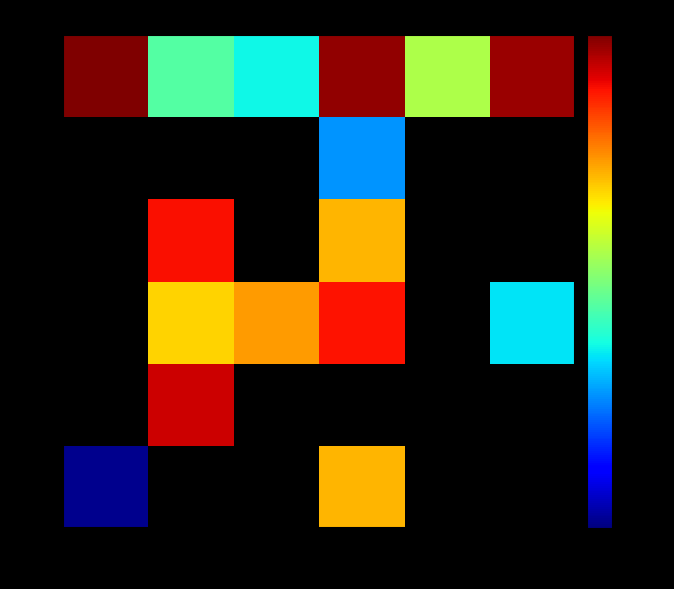

Which has a higher value, 6 or 1?

1